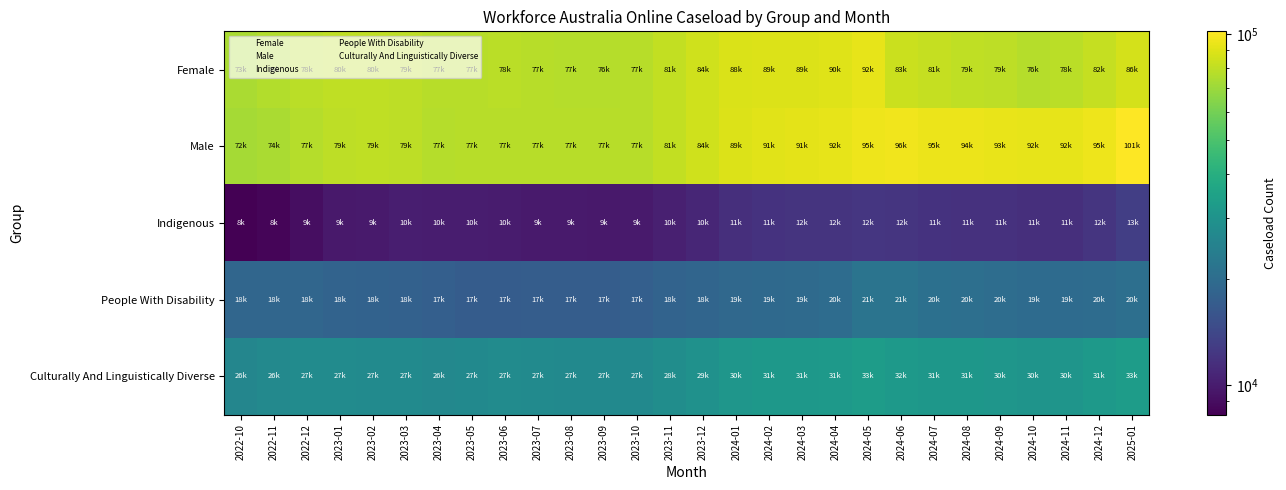

Reading left to right, what are all the values shown in this chart?

Female: 2022-10=73940	2022-11=76050	2022-12=78625	2023-01=80185	2023-02=80420	2023-03=79540	2023-04=77360	2023-05=77915	2023-06=78240	2023-07=77395	2023-08=77080	2023-09=76600	2023-10=77410	2023-11=81100	2023-12=84595	2024-01=88255	2024-02=89125	2024-03=89560	2024-04=90240	2024-05=92615	2024-06=83625	2024-07=81280	2024-08=79935	2024-09=79035	2024-10=76955	2024-11=78125	2024-12=82020	2025-01=86670
Male: 2022-10=72445	2022-11=74070	2022-12=77180	2023-01=79440	2023-02=79825	2023-03=79130	2023-04=77305	2023-05=77665	2023-06=77985	2023-07=77490	2023-08=77695	2023-09=77505	2023-10=77775	2023-11=81145	2023-12=84735	2024-01=89510	2024-02=91250	2024-03=91675	2024-04=92865	2024-05=95685	2024-06=96310	2024-07=95010	2024-08=94460	2024-09=93785	2024-10=92600	2024-11=92480	2024-12=95700	2025-01=101830
Indigenous: 2022-10=8235	2022-11=8510	2022-12=9025	2023-01=9740	2023-02=9920	2023-03=10175	2023-04=10040	2023-05=10055	2023-06=10010	2023-07=9855	2023-08=9860	2023-09=9800	2023-10=9895	2023-11=10225	2023-12=10760	2024-01=11605	2024-02=11945	2024-03=12000	2024-04=12070	2024-05=12210	2024-06=12115	2024-07=11855	2024-08=11805	2024-09=11760	2024-10=11590	2024-11=11595	2024-12=12115	2025-01=13145
People With Disability: 2022-10=18945	2022-11=18805	2022-12=18845	2023-01=18265	2023-02=18185	2023-03=18060	2023-04=17595	2023-05=17165	2023-06=17175	2023-07=17215	2023-08=17315	2023-09=17355	2023-10=17555	2023-11=18285	2023-12=18745	2024-01=19190	2024-02=19410	2024-03=19675	2024-04=20065	2024-05=21620	2024-06=21635	2024-07=20860	2024-08=20560	2024-09=20325	2024-10=19935	2024-11=19835	2024-12=20035	2025-01=20670
Culturally And Linguistically Diverse: 2022-10=26155	2022-11=26780	2022-12=27585	2023-01=27655	2023-02=27510	2023-03=27360	2023-04=26600	2023-05=27205	2023-06=27580	2023-07=27435	2023-08=27215	2023-09=27095	2023-10=27230	2023-11=28325	2023-12=29295	2024-01=30785	2024-02=31380	2024-03=31570	2024-04=31920	2024-05=33125	2024-06=32095	2024-07=31230	2024-08=31130	2024-09=30930	2024-10=30350	2024-11=30565	2024-12=31655	2025-01=33200